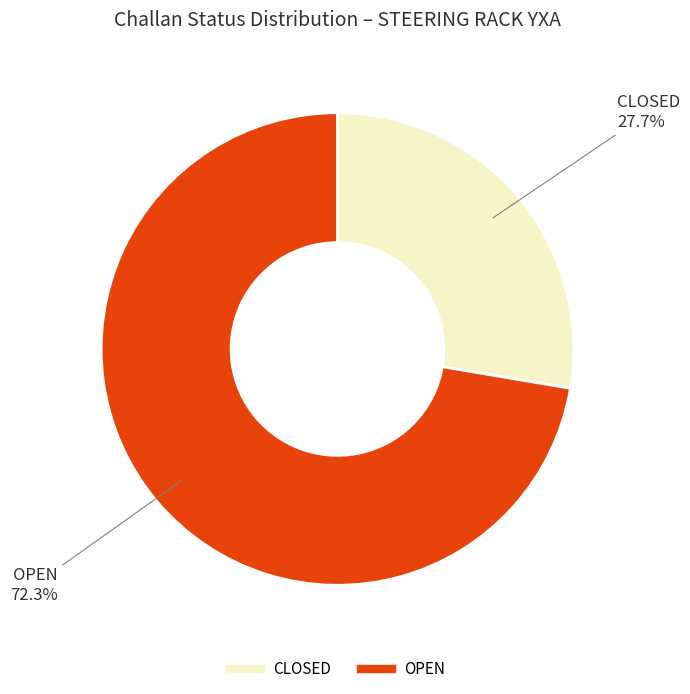

Which category has the smallest portion of the pie?

CLOSED